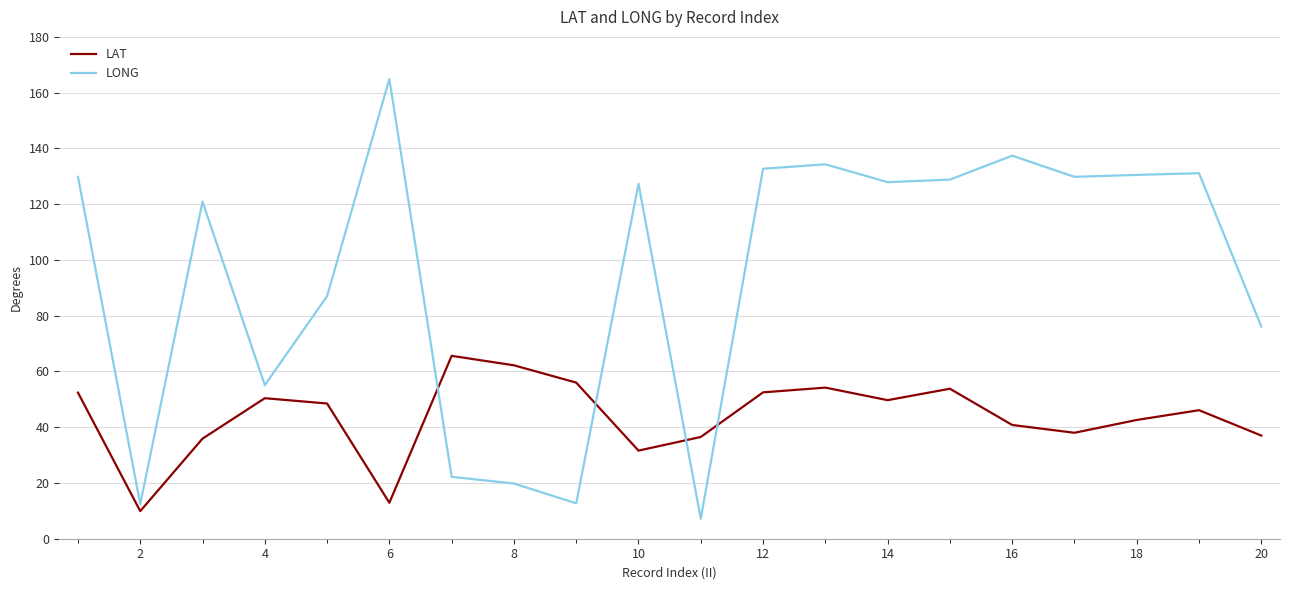

Which series ends up on top after the final intersection of LAT and LONG?

LONG